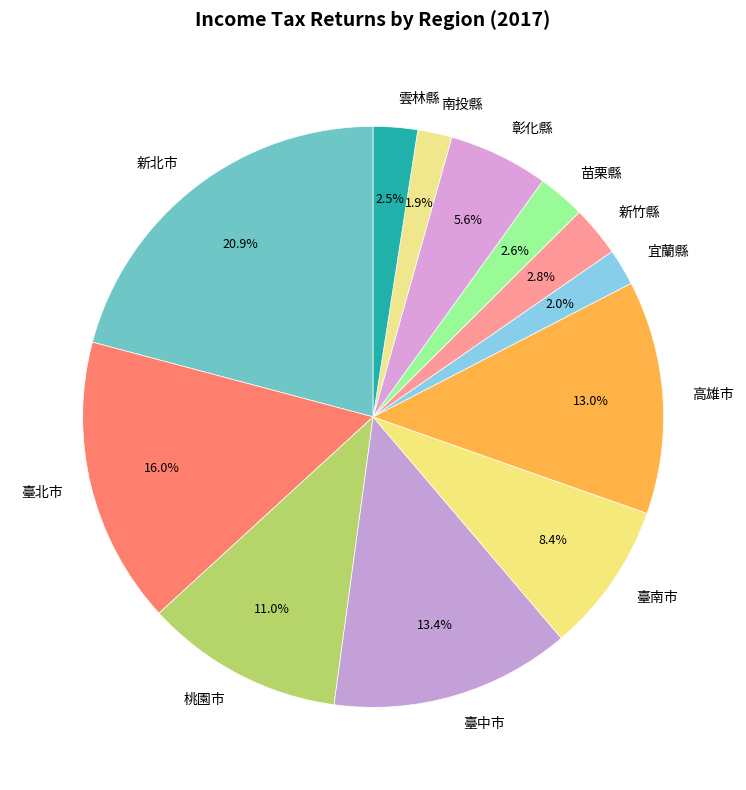

To the nearest percent, what is the average slice percentage?

8%